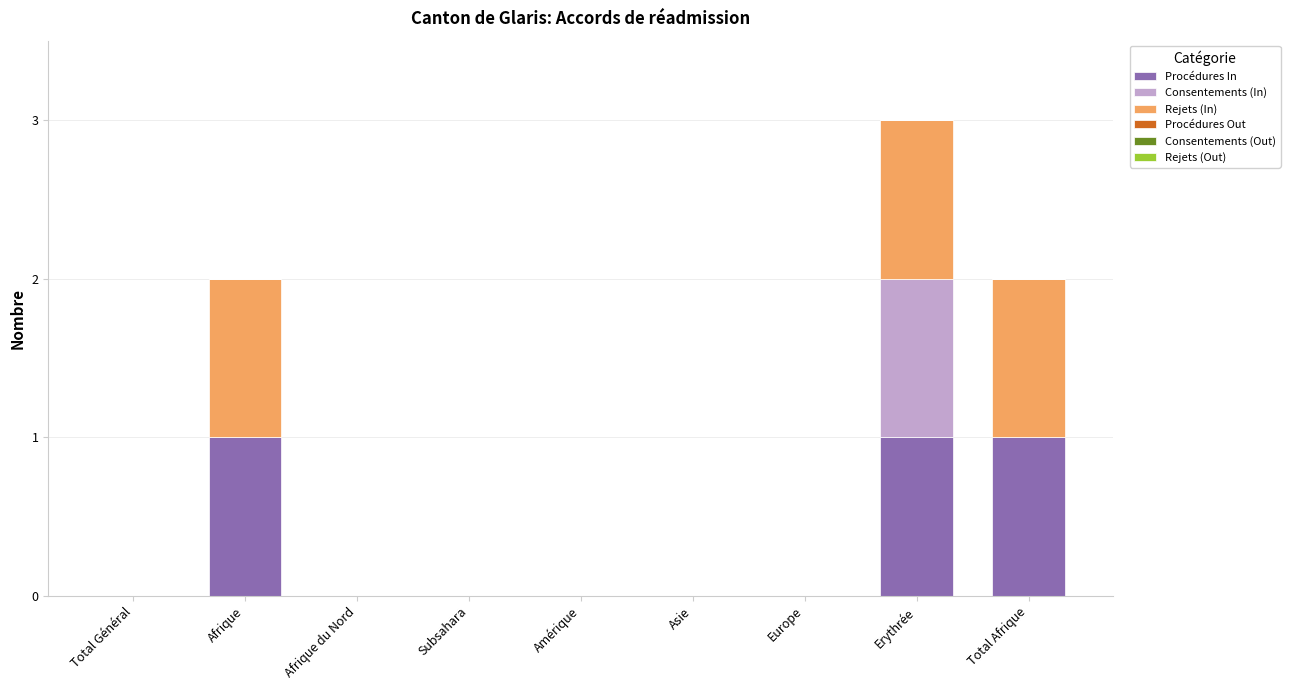

At which category is the sum across all series the highest?

Erythrée